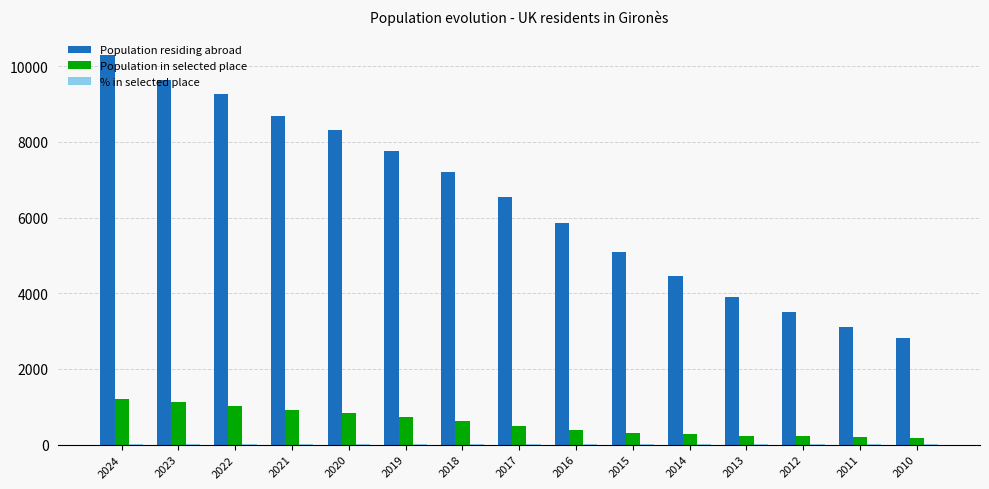

What is the maximum value shown in the chart?

10300.0